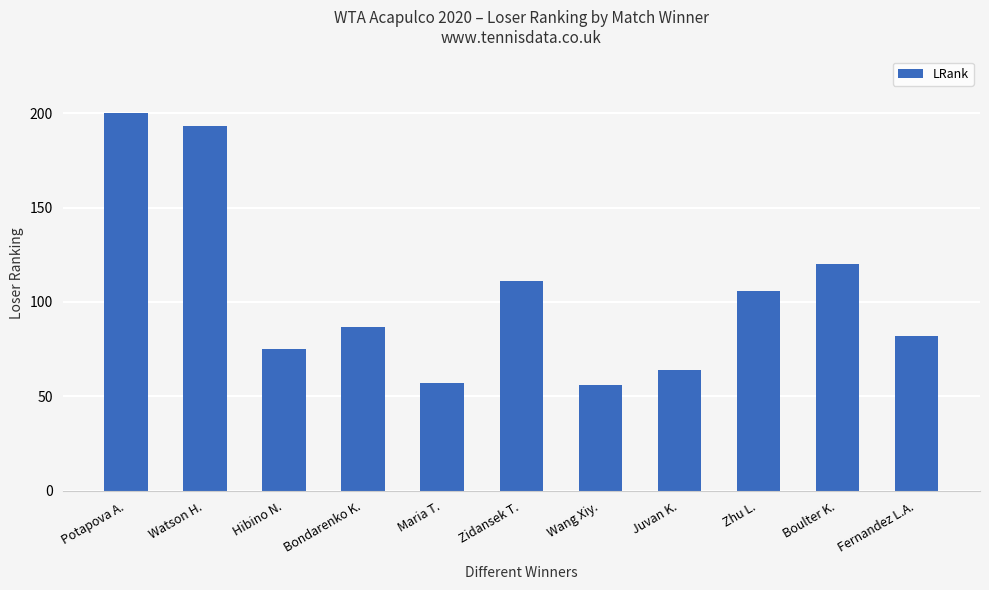

What position from the left is Bondarenko K.?

4